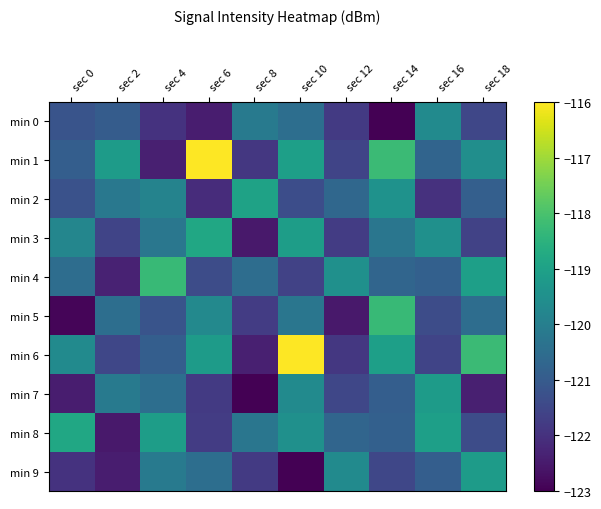

Reading left to right, extract all data points from this chart.

min 0: sec 0=-121.2	sec 2=-121.0	sec 4=-122.0	sec 6=-122.4	sec 8=-120.1	sec 10=-120.5	sec 12=-121.8	sec 14=-123.0	sec 16=-119.6	sec 18=-121.5
min 1: sec 0=-120.9	sec 2=-119.2	sec 4=-122.4	sec 6=-116.0	sec 8=-121.8	sec 10=-119.0	sec 12=-121.5	sec 14=-118.2	sec 16=-120.8	sec 18=-119.5
min 2: sec 0=-121.2	sec 2=-120.2	sec 4=-119.9	sec 6=-122.1	sec 8=-119.0	sec 10=-121.3	sec 12=-120.7	sec 14=-119.4	sec 16=-122.0	sec 18=-120.9
min 3: sec 0=-119.8	sec 2=-121.6	sec 4=-120.2	sec 6=-118.8	sec 8=-122.5	sec 10=-119.1	sec 12=-121.8	sec 14=-120.2	sec 16=-119.5	sec 18=-121.6
min 4: sec 0=-120.5	sec 2=-122.3	sec 4=-118.3	sec 6=-121.4	sec 8=-120.5	sec 10=-121.6	sec 12=-119.5	sec 14=-120.7	sec 16=-120.8	sec 18=-119.0
min 5: sec 0=-122.9	sec 2=-120.5	sec 4=-121.2	sec 6=-119.7	sec 8=-121.8	sec 10=-120.2	sec 12=-122.5	sec 14=-118.3	sec 16=-121.4	sec 18=-120.5
min 6: sec 0=-119.6	sec 2=-121.5	sec 4=-120.9	sec 6=-119.2	sec 8=-122.4	sec 10=-116.0	sec 12=-121.8	sec 14=-119.0	sec 16=-121.5	sec 18=-118.2
min 7: sec 0=-122.4	sec 2=-120.1	sec 4=-120.5	sec 6=-121.8	sec 8=-123.0	sec 10=-119.6	sec 12=-121.5	sec 14=-120.9	sec 16=-119.2	sec 18=-122.4
min 8: sec 0=-118.8	sec 2=-122.5	sec 4=-119.1	sec 6=-121.8	sec 8=-120.2	sec 10=-119.5	sec 12=-120.7	sec 14=-120.8	sec 16=-119.0	sec 18=-121.4
min 9: sec 0=-122.0	sec 2=-122.4	sec 4=-120.1	sec 6=-120.5	sec 8=-121.8	sec 10=-123.0	sec 12=-119.6	sec 14=-121.5	sec 16=-120.9	sec 18=-119.2